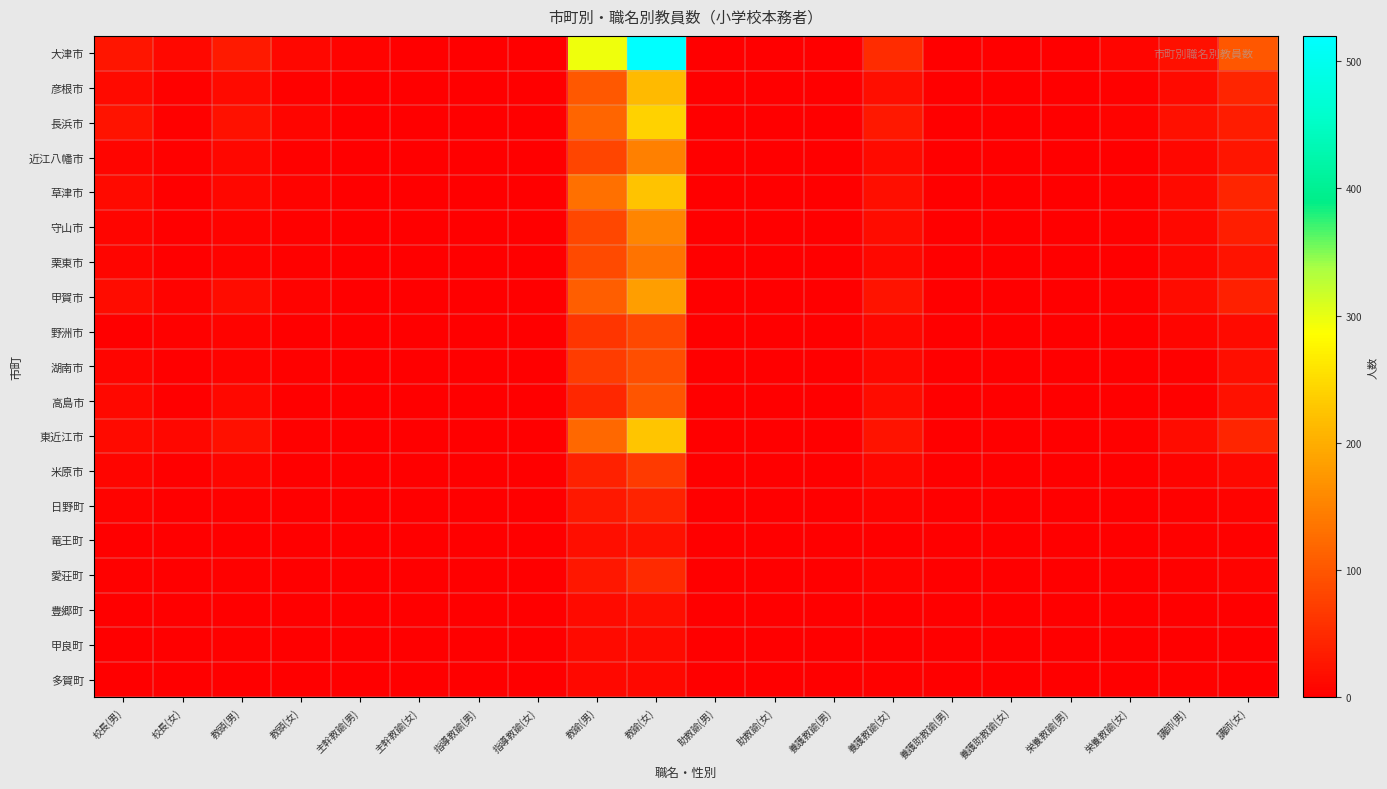

At how many categories does at least one series exceed 296?

1